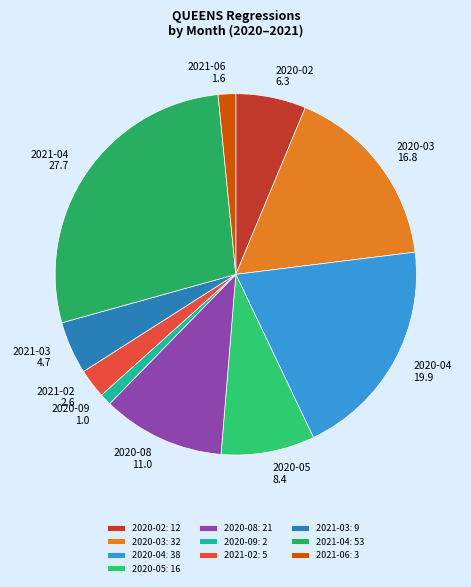

Is there a majority slice in this chart?

No